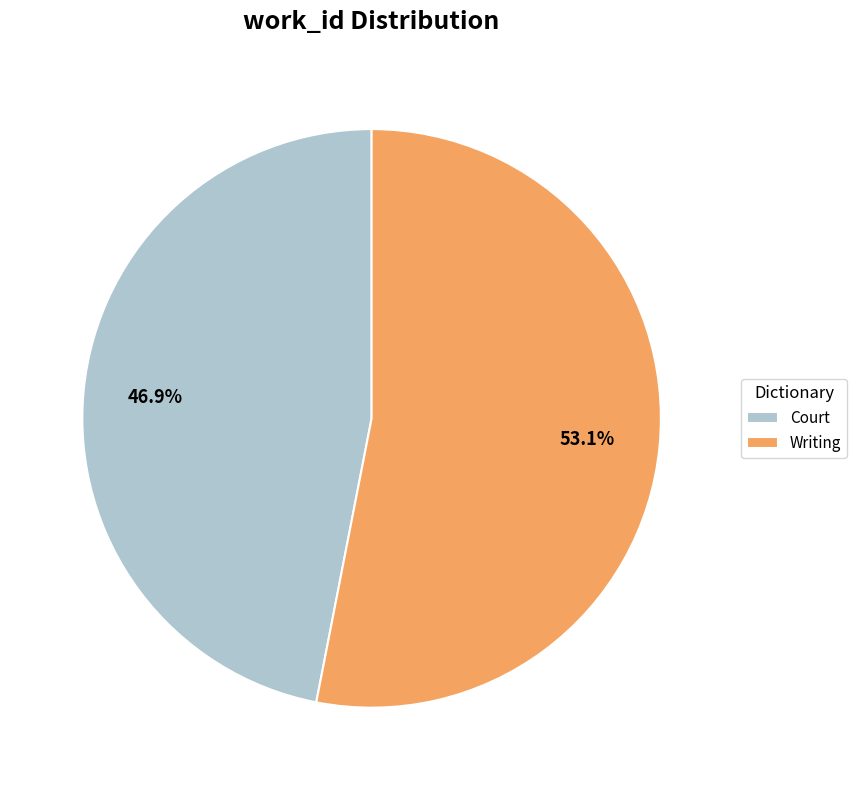

The Court slice represents 47% of the pie. True or false?

True